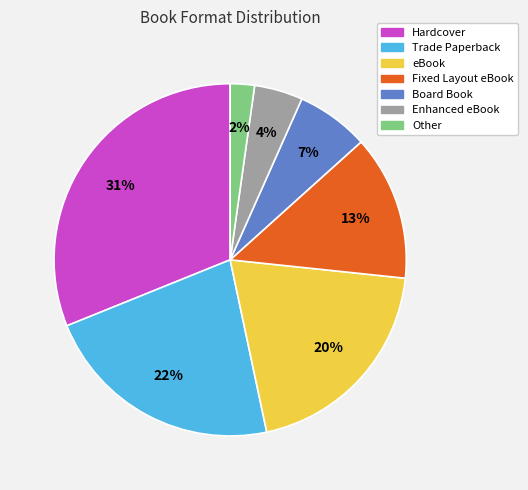

Count the number of slices in the pie.

7